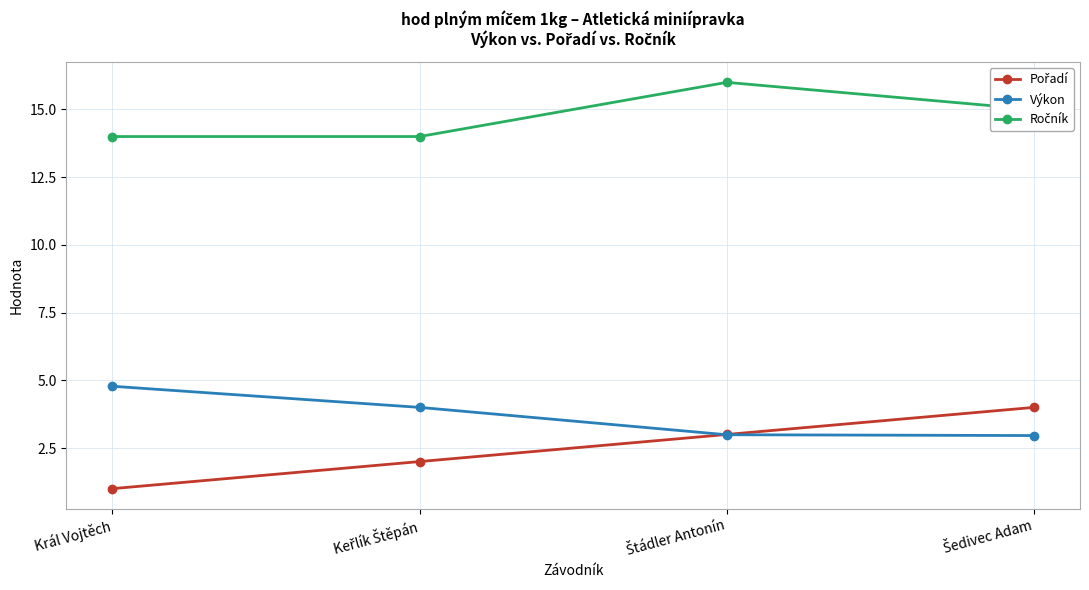

What is the value of the Výkon point at the 2nd from the left?

4.0